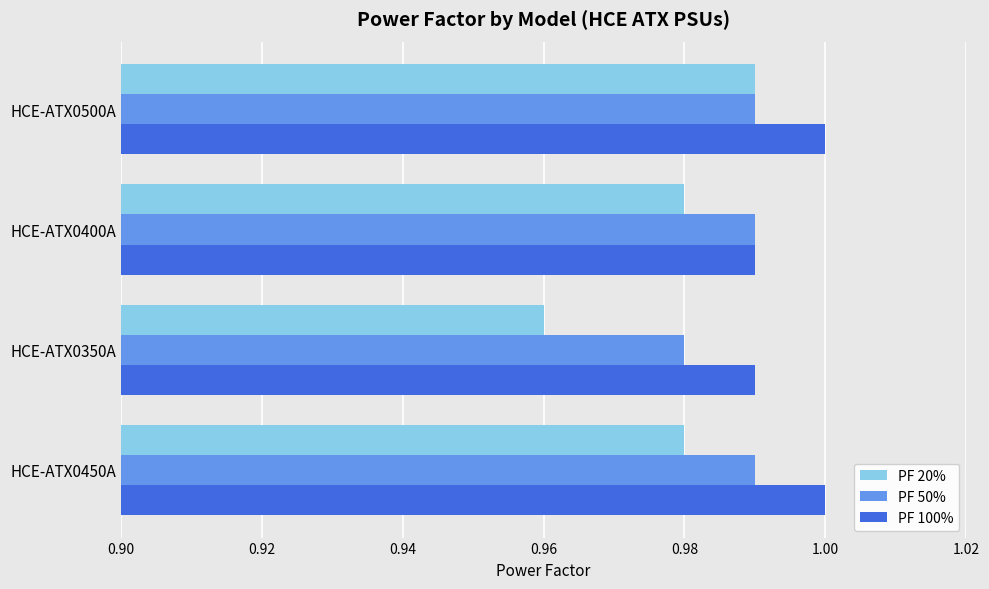

List the series in order of their overall mean, lowest first.

PF 20%, PF 50%, PF 100%